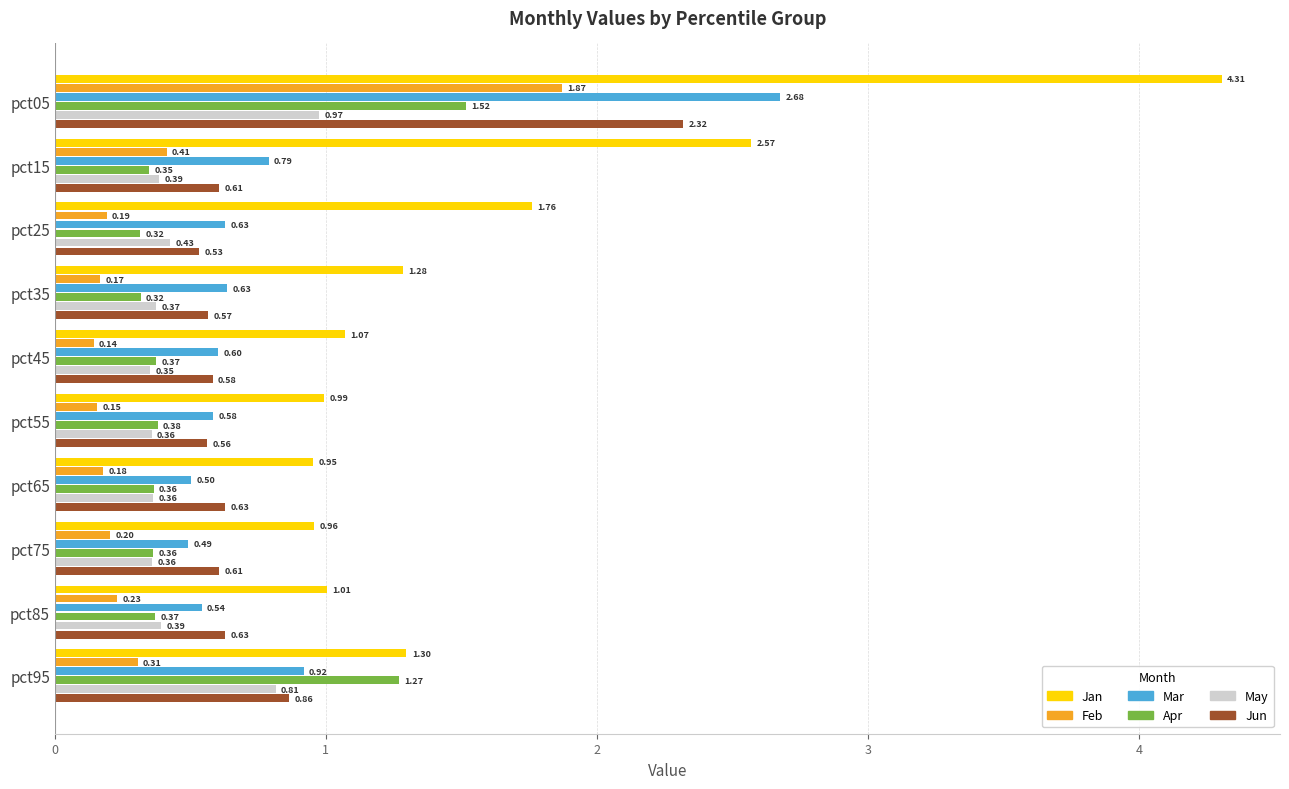

Which series has the largest range (max minus min)?

Jan